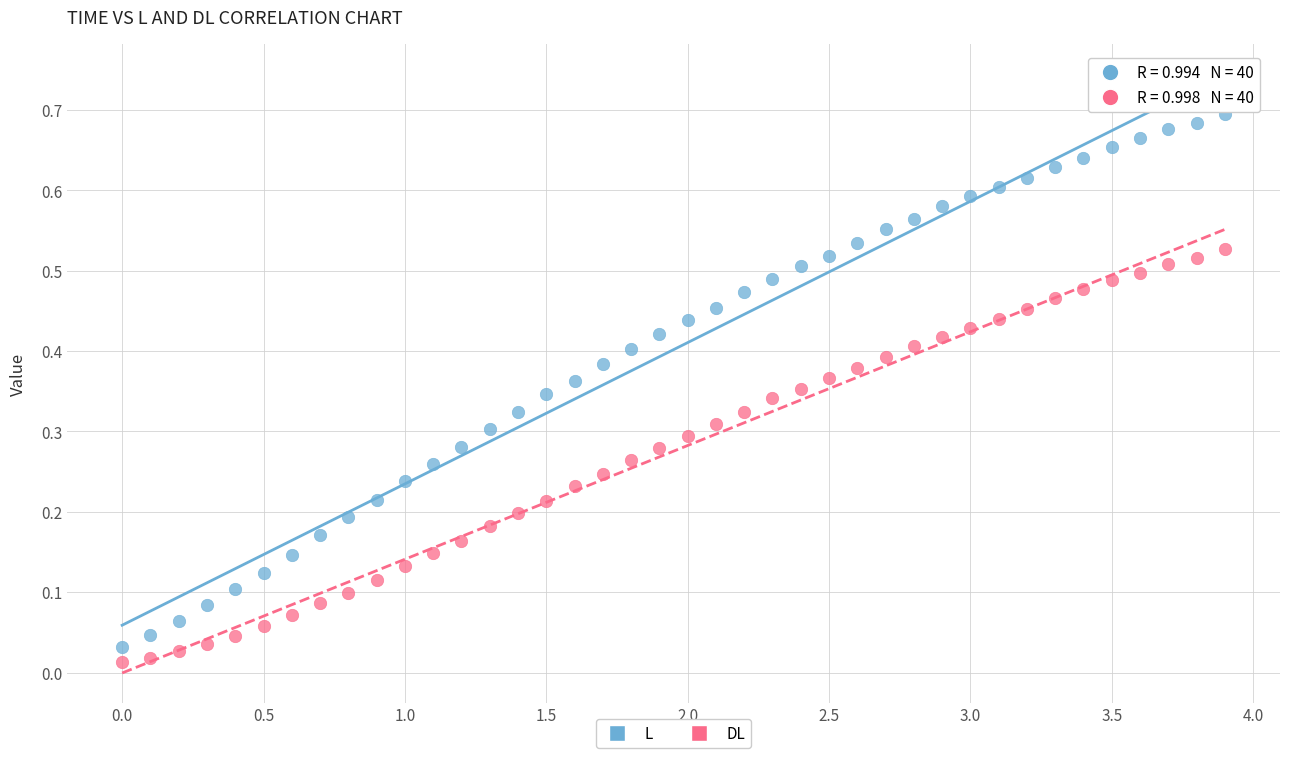

What is the X range (max minus min) for the scatter plot?

3.9